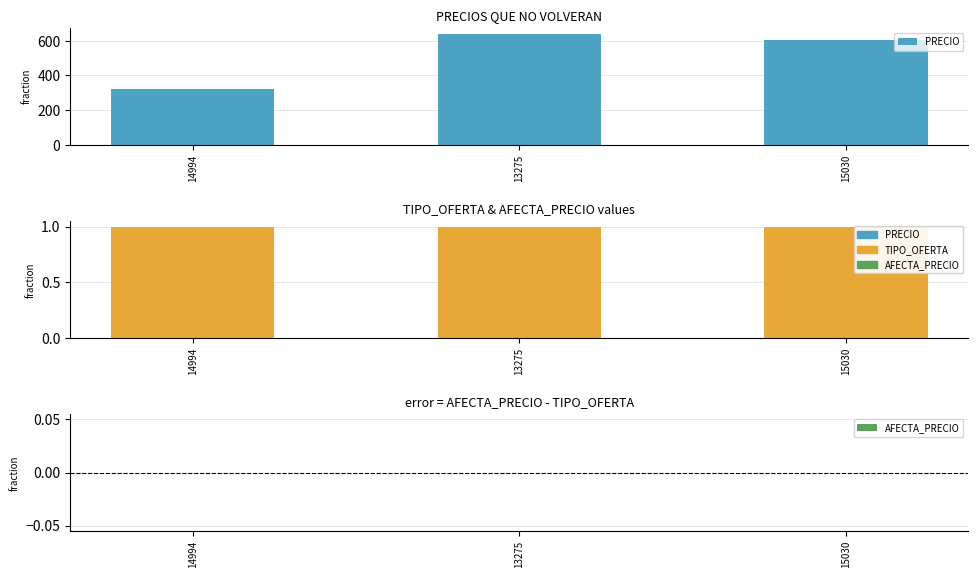

How many groups of bars are there?

3